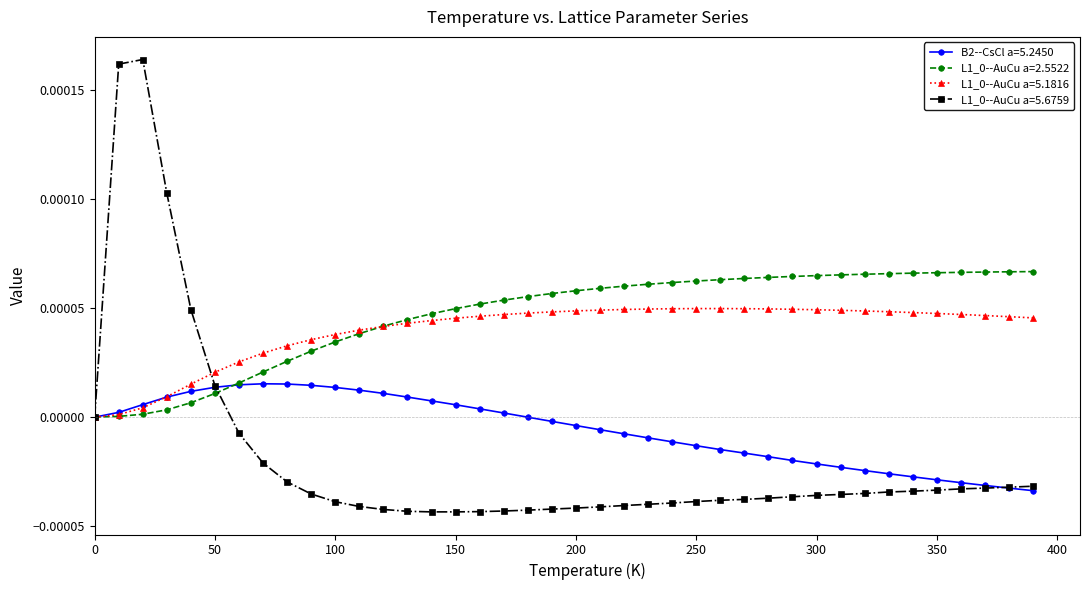

What is the label of the 6th point from the left?

50